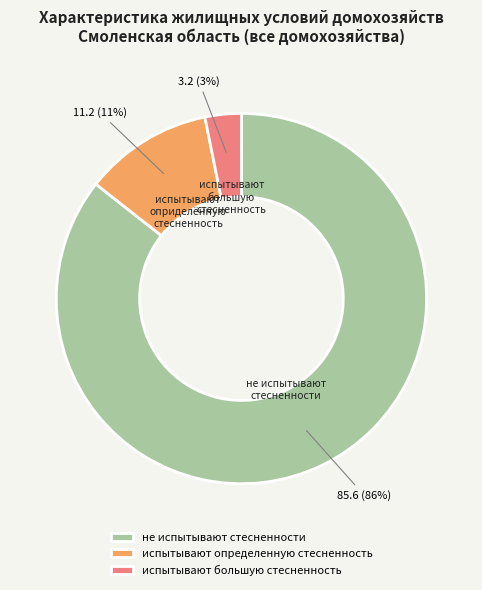

Rank the categories by value from lowest to highest.

испытывают большую стесненность, испытывают определенную стесненность, не испытывают стесненности